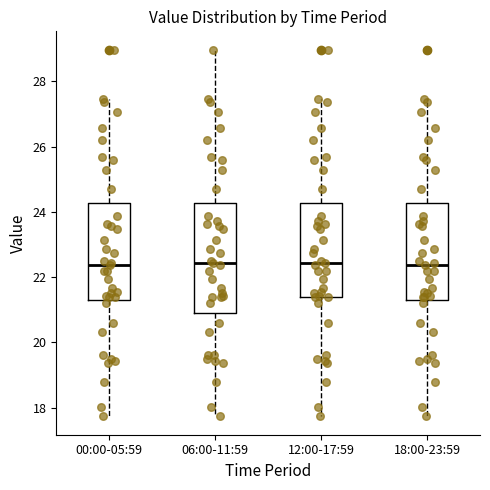

Reading left to right, read every box against the y-axis: the position of its median line, the range the box covers, and the ends of its whiskers. The values are not printed on the chart, so give them approximately, as read against the axis.

00:00-05:59: median 22.4, box 21.4 to 24.2, whiskers 17.8 to 27.4
06:00-11:59: median 22.4, box 21.0 to 24.2, whiskers 17.8 to 29.0
12:00-17:59: median 22.4, box 21.4 to 24.2, whiskers 17.8 to 27.4
18:00-23:59: median 22.4, box 21.4 to 24.2, whiskers 17.8 to 27.4